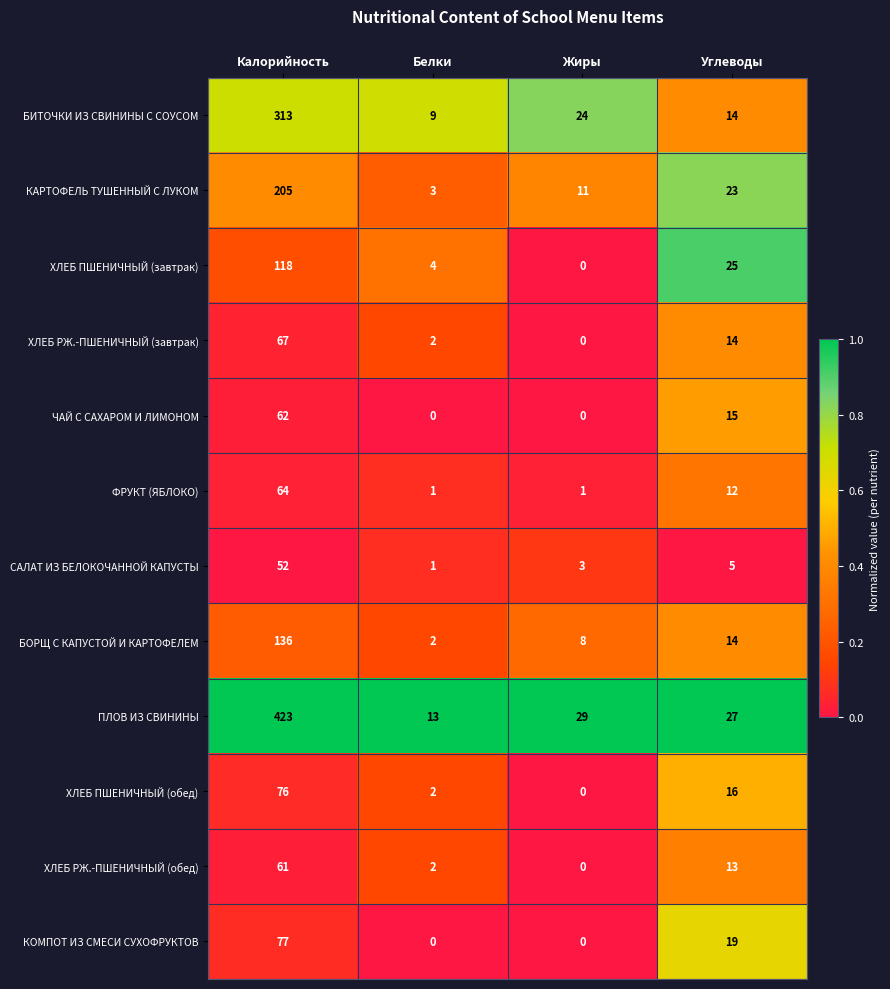

Rank the series at Калорийность from lowest to highest value.

САЛАТ ИЗ БЕЛОКОЧАННОЙ КАПУСТЫ, ХЛЕБ РЖ.-ПШЕНИЧНЫЙ (обед), ЧАЙ С САХАРОМ И ЛИМОНОМ, ФРУКТ (ЯБЛОКО), ХЛЕБ РЖ.-ПШЕНИЧНЫЙ (завтрак), ХЛЕБ ПШЕНИЧНЫЙ (обед), КОМПОТ ИЗ СМЕСИ СУХОФРУКТОВ, ХЛЕБ ПШЕНИЧНЫЙ (завтрак), БОРЩ С КАПУСТОЙ И КАРТОФЕЛЕМ, КАРТОФЕЛЬ ТУШЕННЫЙ С ЛУКОМ, БИТОЧКИ ИЗ СВИНИНЫ С СОУСОМ, ПЛОВ ИЗ СВИНИНЫ